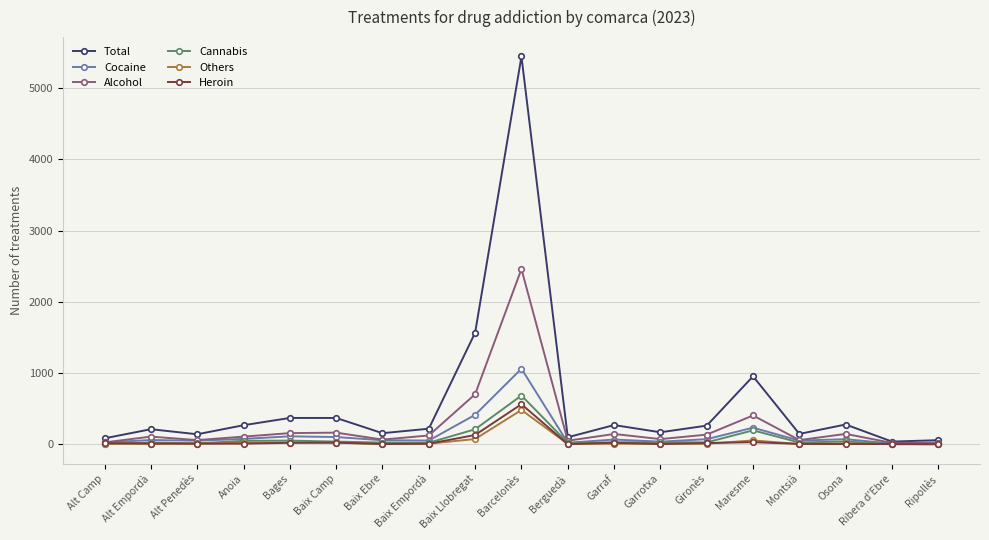

What is the spread (max minus min) of values at Maresme?

925